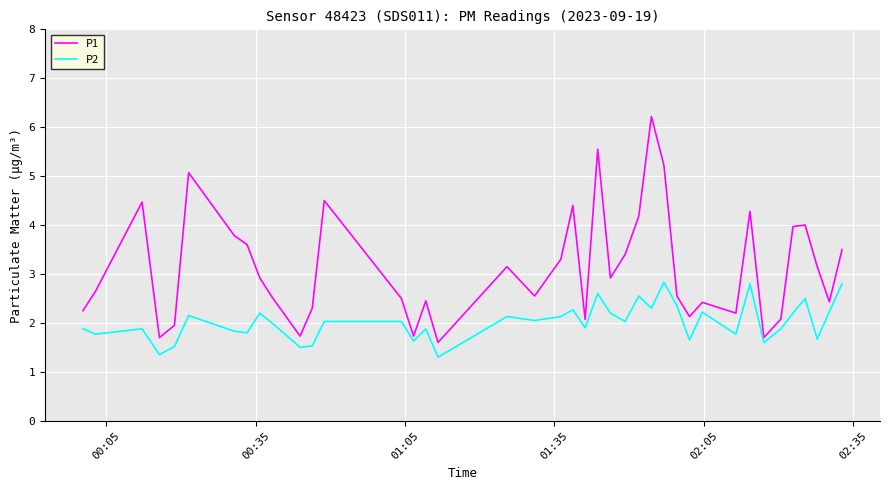

What is the maximum value for P2?

2.8